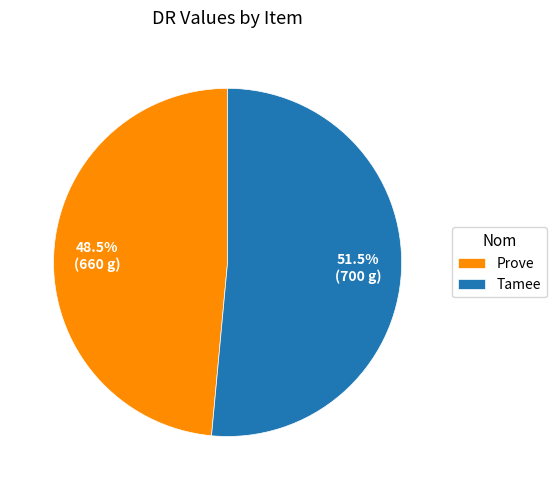

What is the majority slice?

Tamee